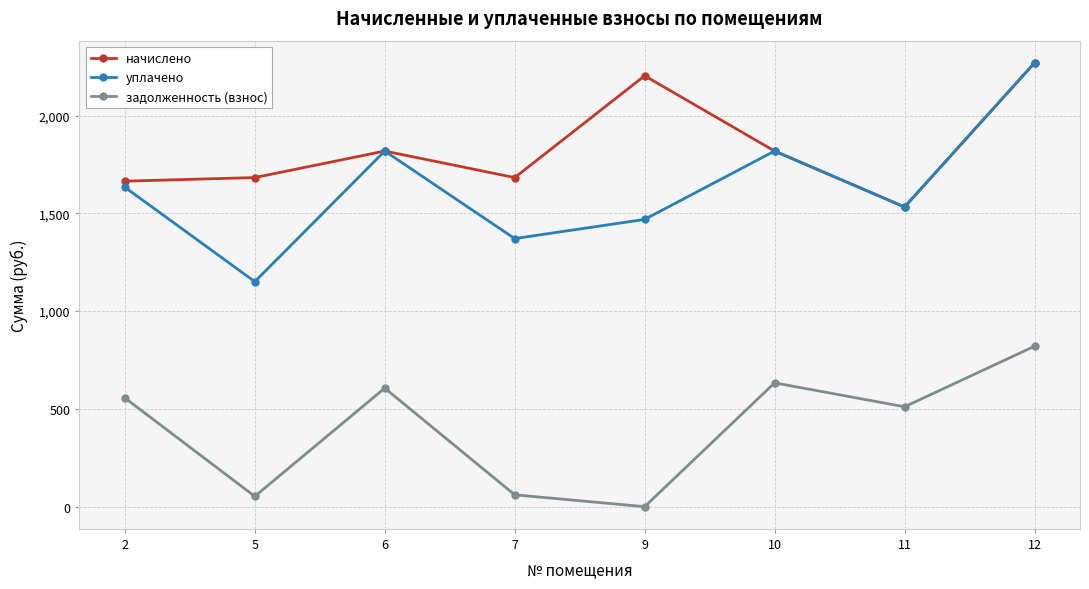

At which category is the sum across all series the highest?

12